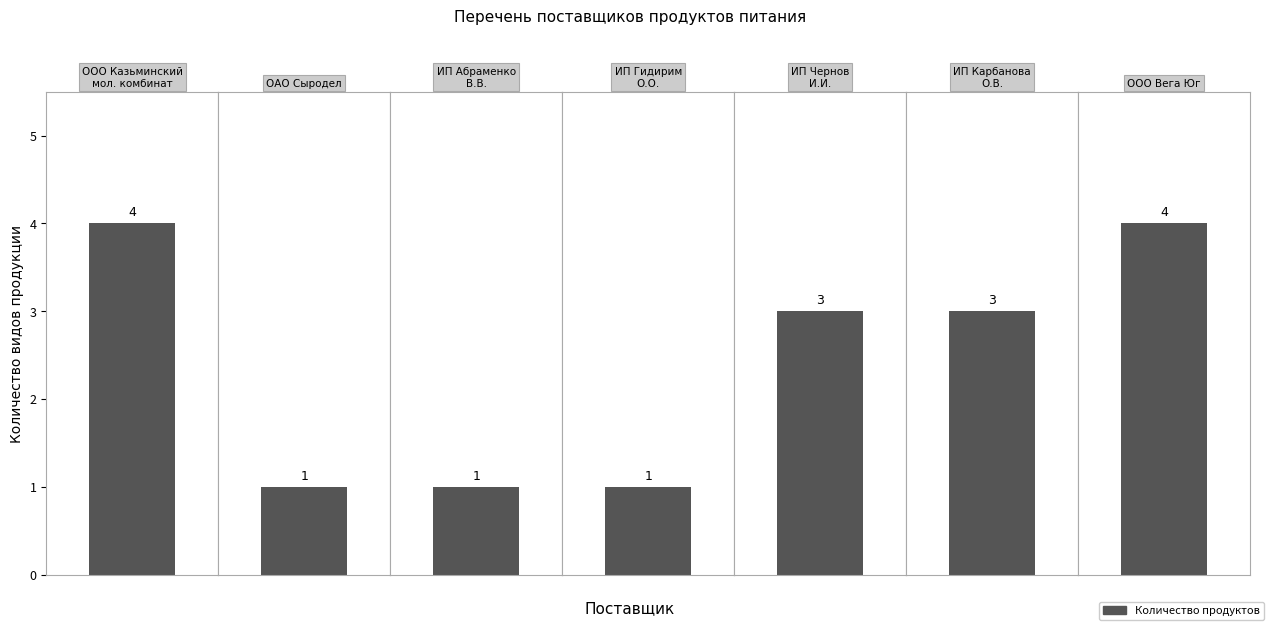

Which category has the highest value across all series?

ООО Казьминский молочный комбинат